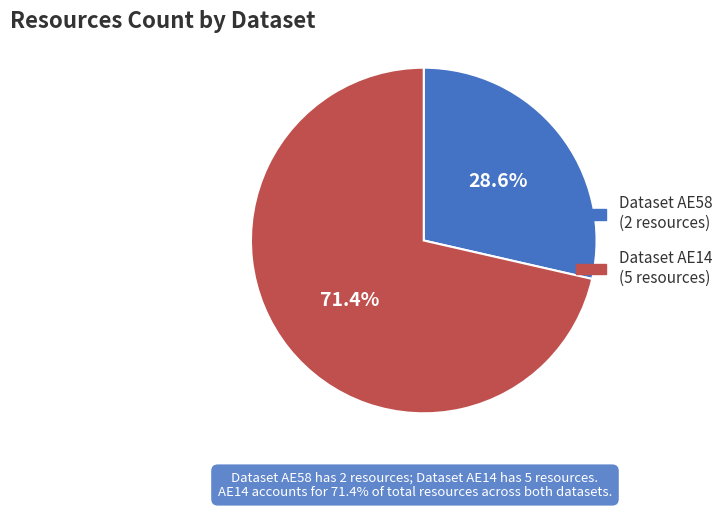

Does any single category account for the majority?

Yes